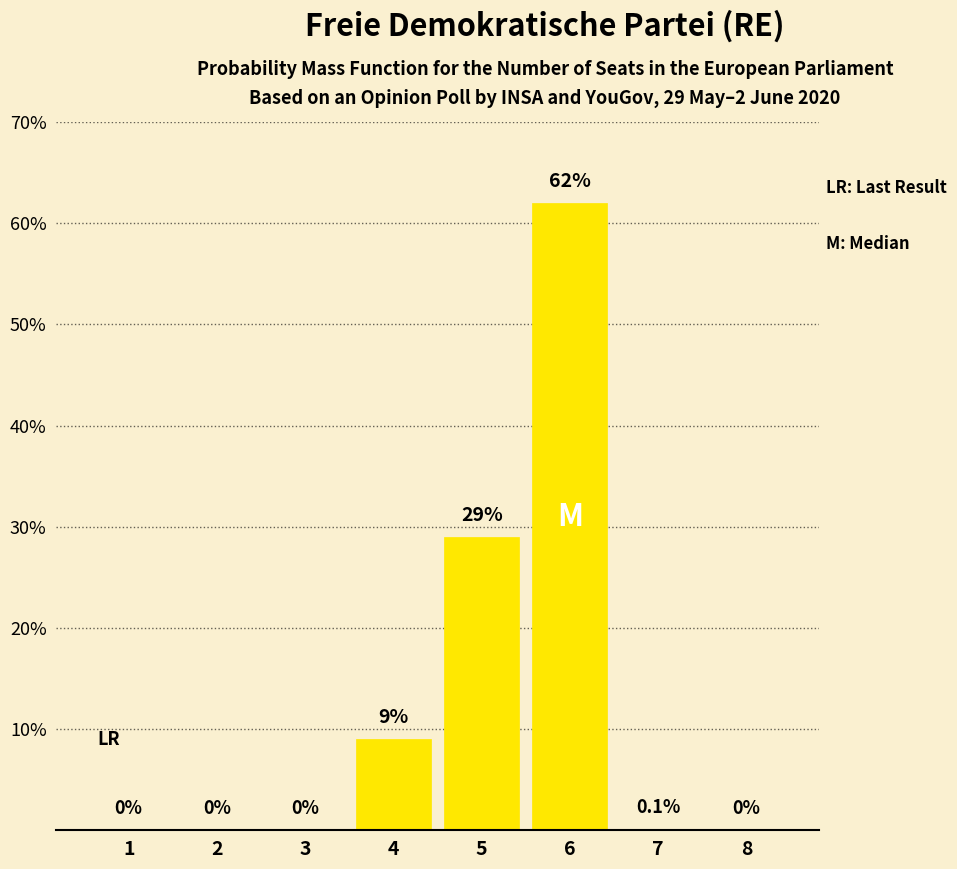

Between 6 and 3, which is larger?

6